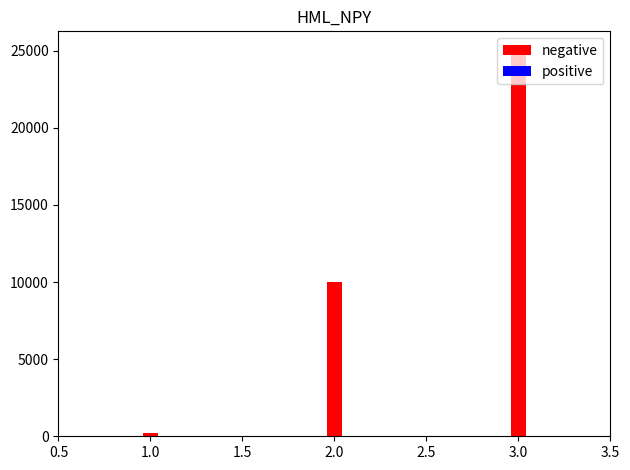

Which series has the largest total across all categories?

negative